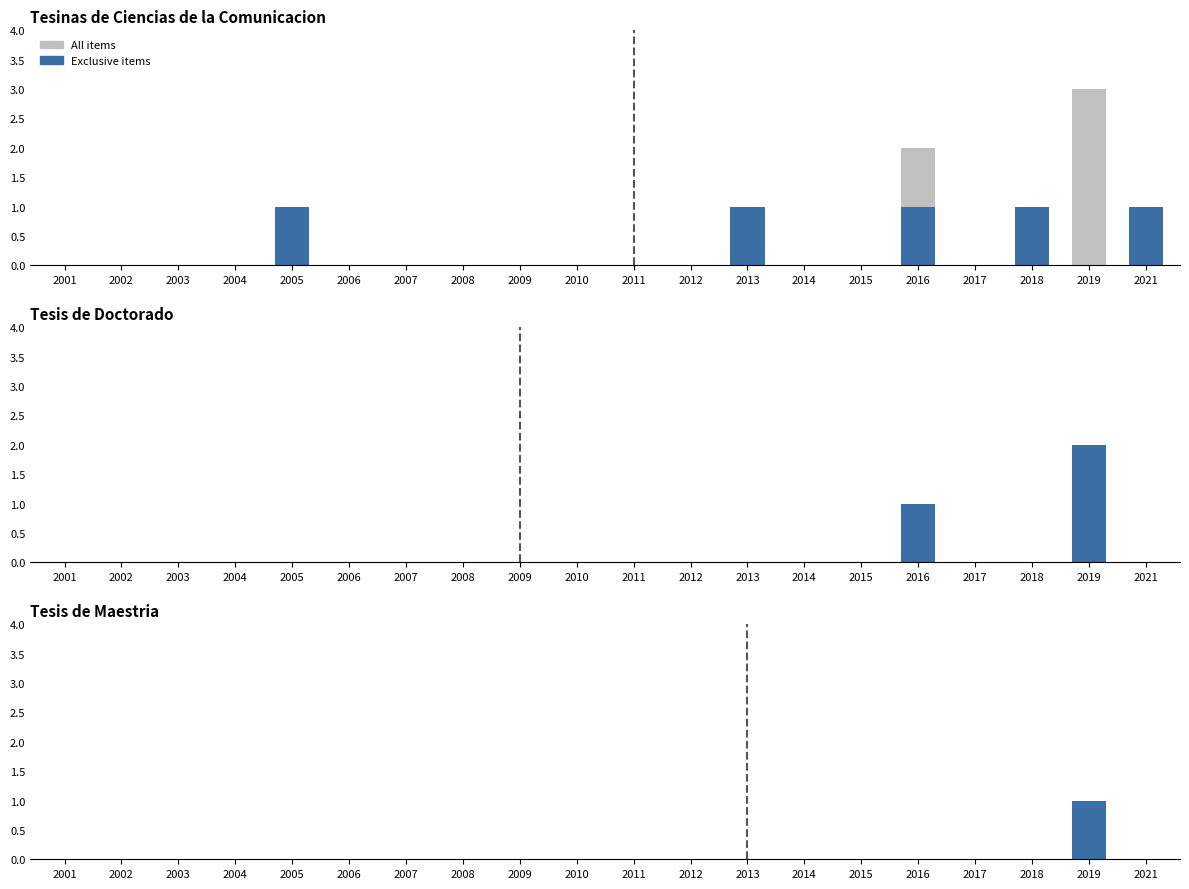

At which category does the chart reach its minimum across all series?

2001